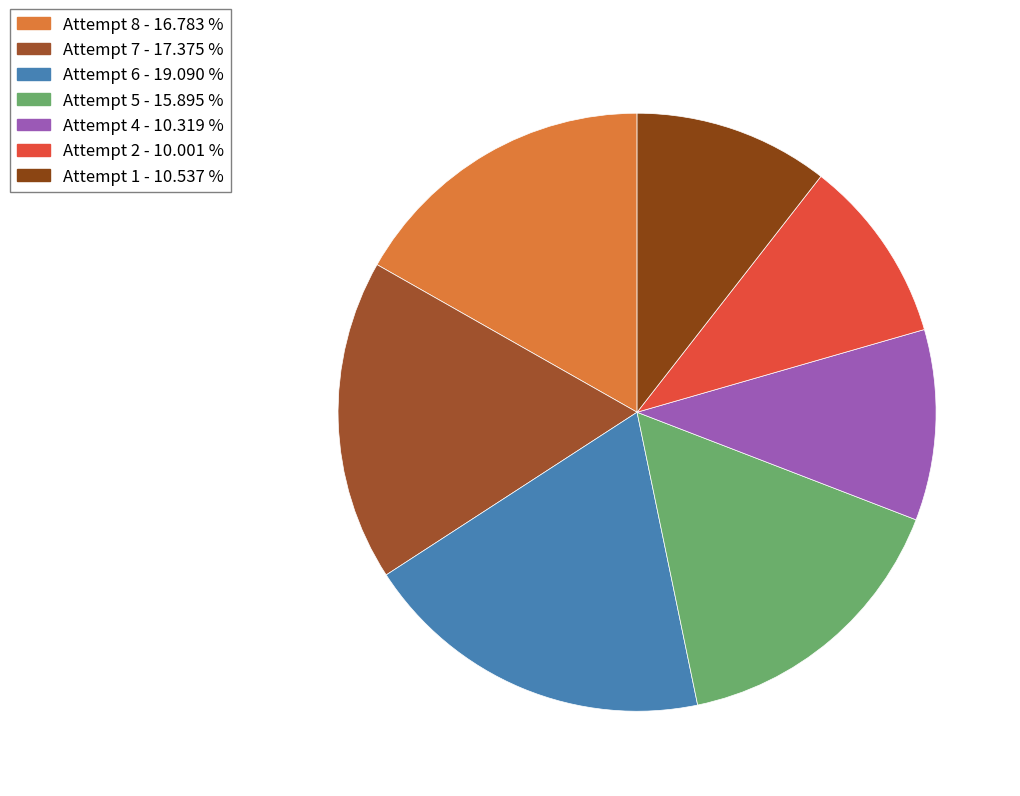

Is there a majority slice in this chart?

No